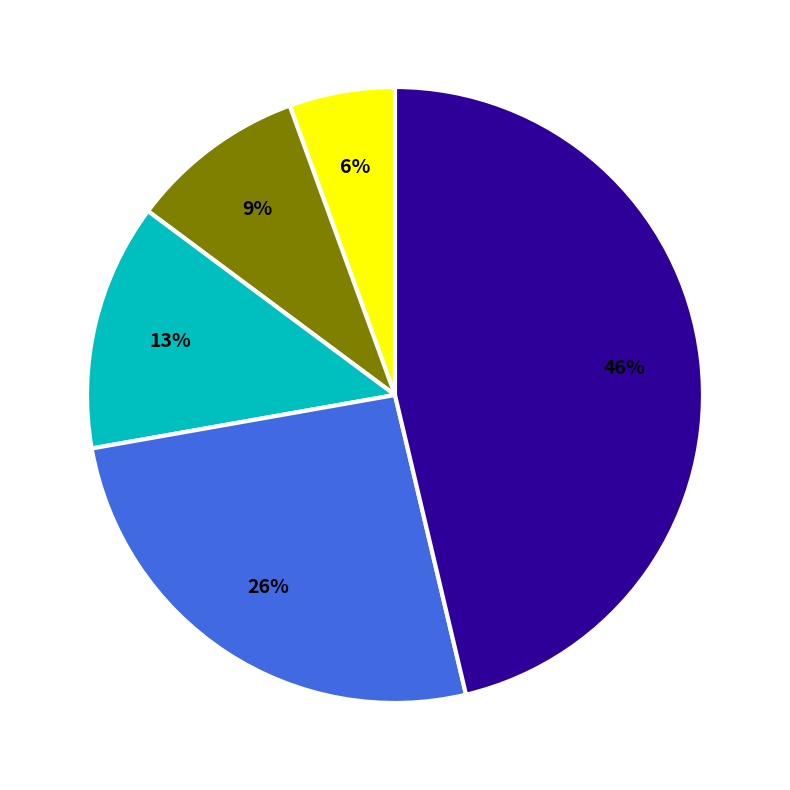

Is there any slice that represents more than half of the pie?

No